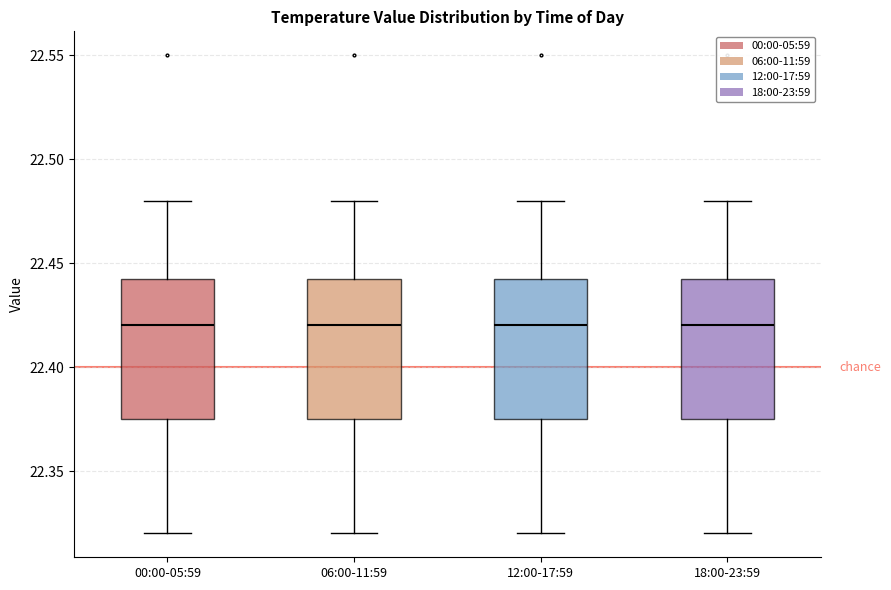

Reading left to right, transcribe this box plot: for each box, give where its median line is, the range the box spans, and where its two whiskers end, as read against the y-axis. The values are not printed on the chart, so give them approximately, as read against the axis.

00:00-05:59: median 22.420, box 22.375 to 22.445, whiskers 22.320 to 22.480
06:00-11:59: median 22.420, box 22.375 to 22.445, whiskers 22.320 to 22.480
12:00-17:59: median 22.420, box 22.375 to 22.445, whiskers 22.320 to 22.480
18:00-23:59: median 22.420, box 22.375 to 22.445, whiskers 22.320 to 22.480